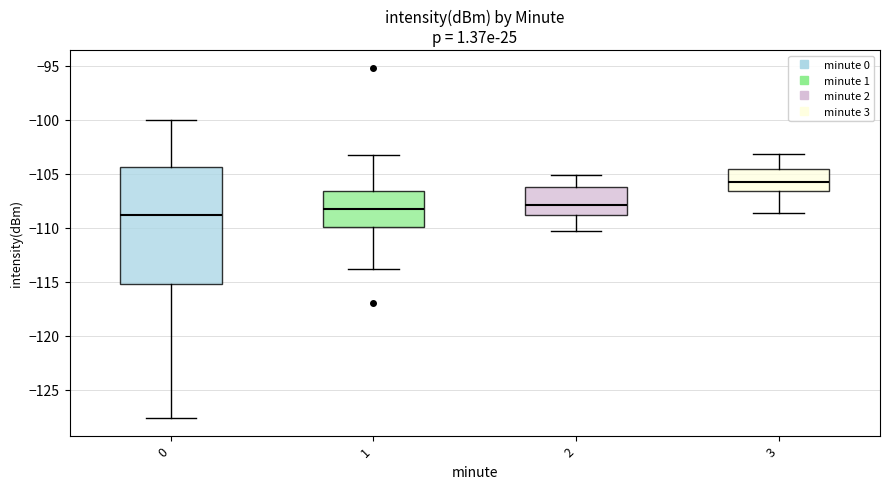

Which box is the tallest, from its lower edge to its upper edge?

0